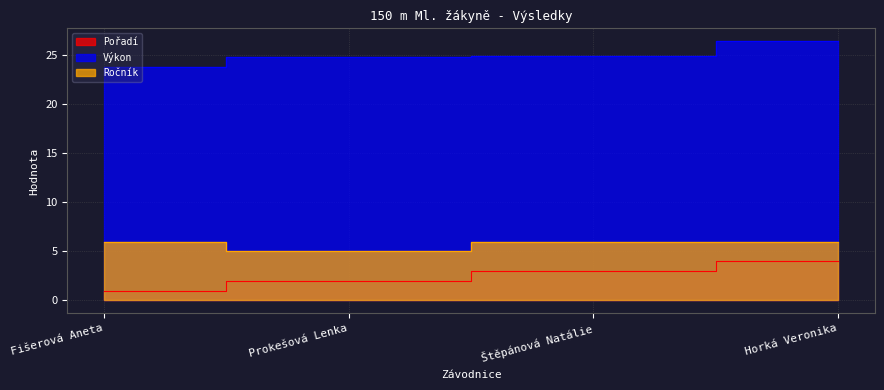

How many values in the Ročník series are below 6?

1